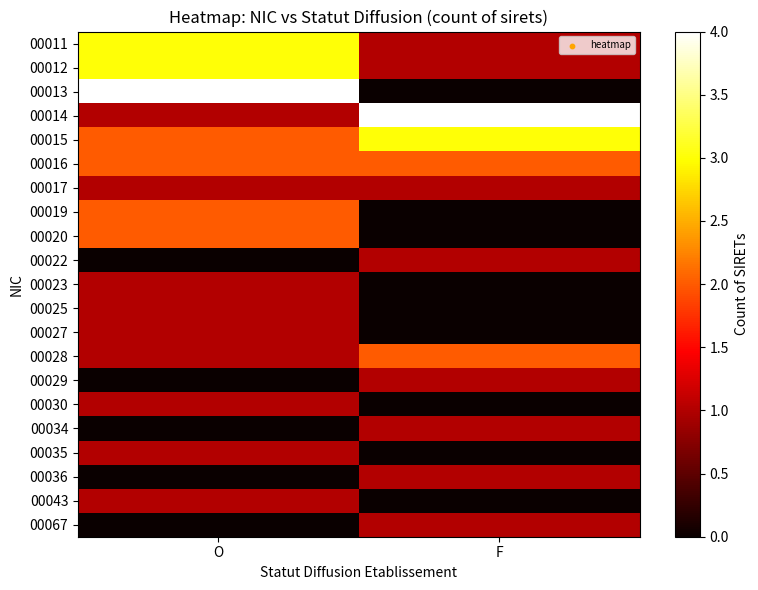

At F, list the series in order from smallest to largest.

00013, 00019, 00020, 00023, 00025, 00027, 00030, 00035, 00043, 00011, 00012, 00017, 00022, 00029, 00034, 00036, 00067, 00016, 00028, 00015, 00014